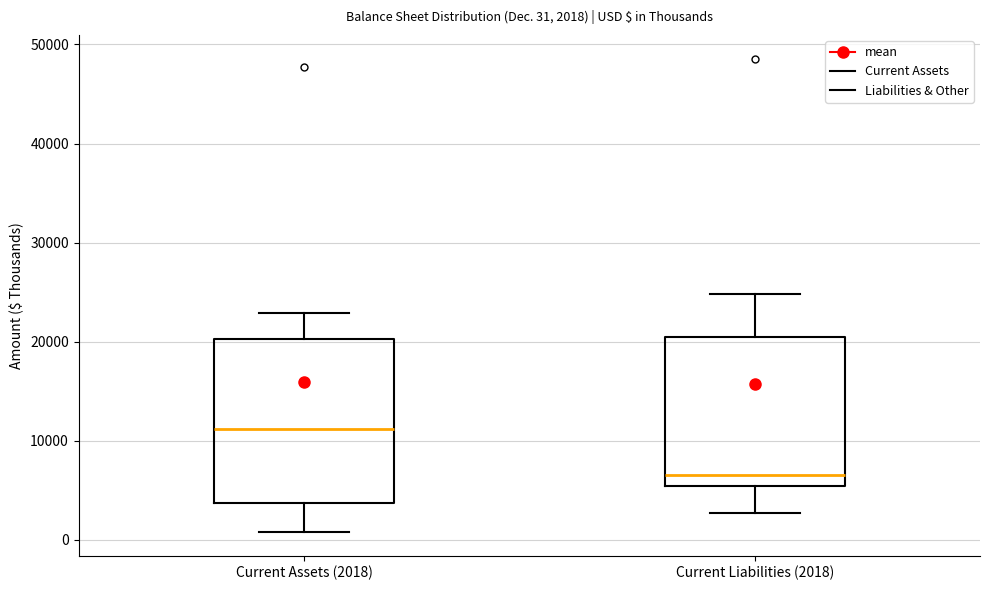

Which box has the highest median line?

Current Assets (2018)